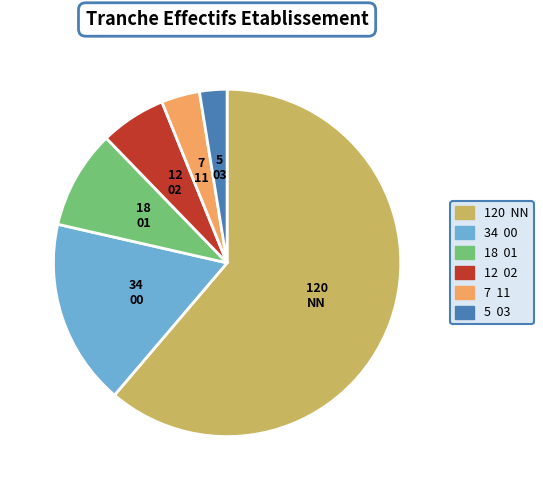

Does any single category account for the majority?

Yes